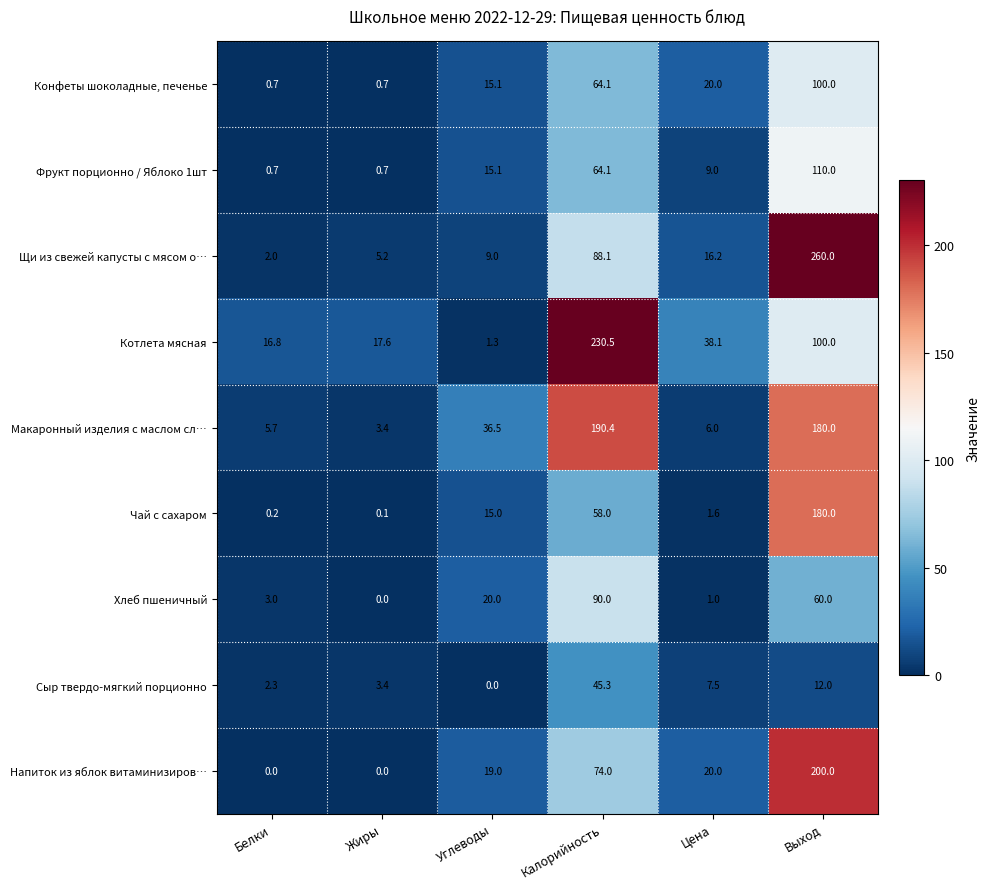

Count the number of data series in this chart.

9